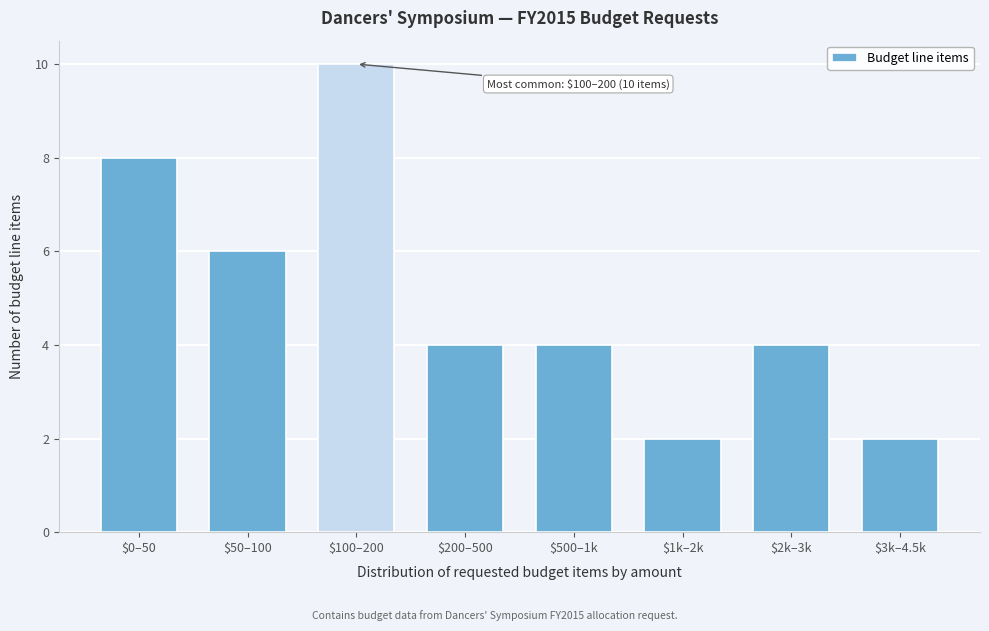

Reading left to right, list all the values displayed in this chart.

8	6	10	4	4	2	4	2